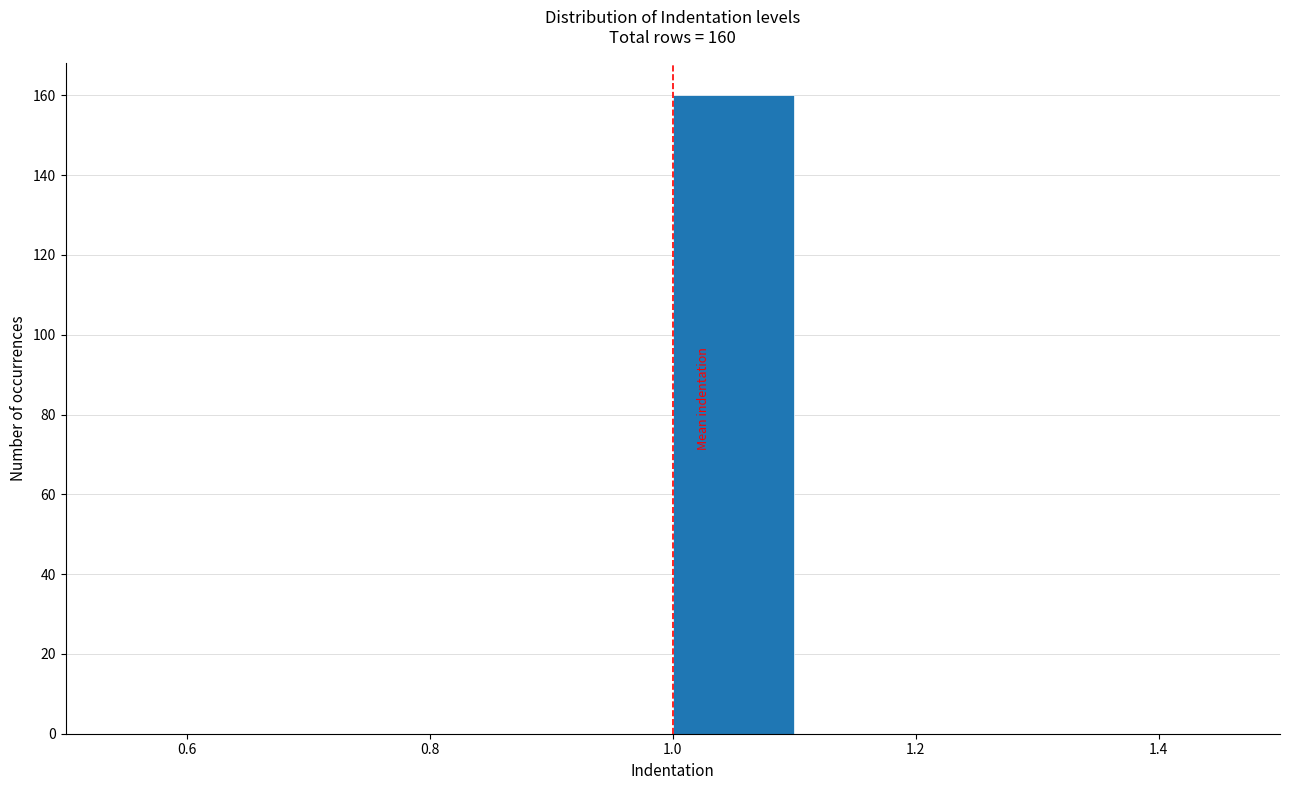

Which range on the x-axis has the tallest bar?

1.0 to 1.1